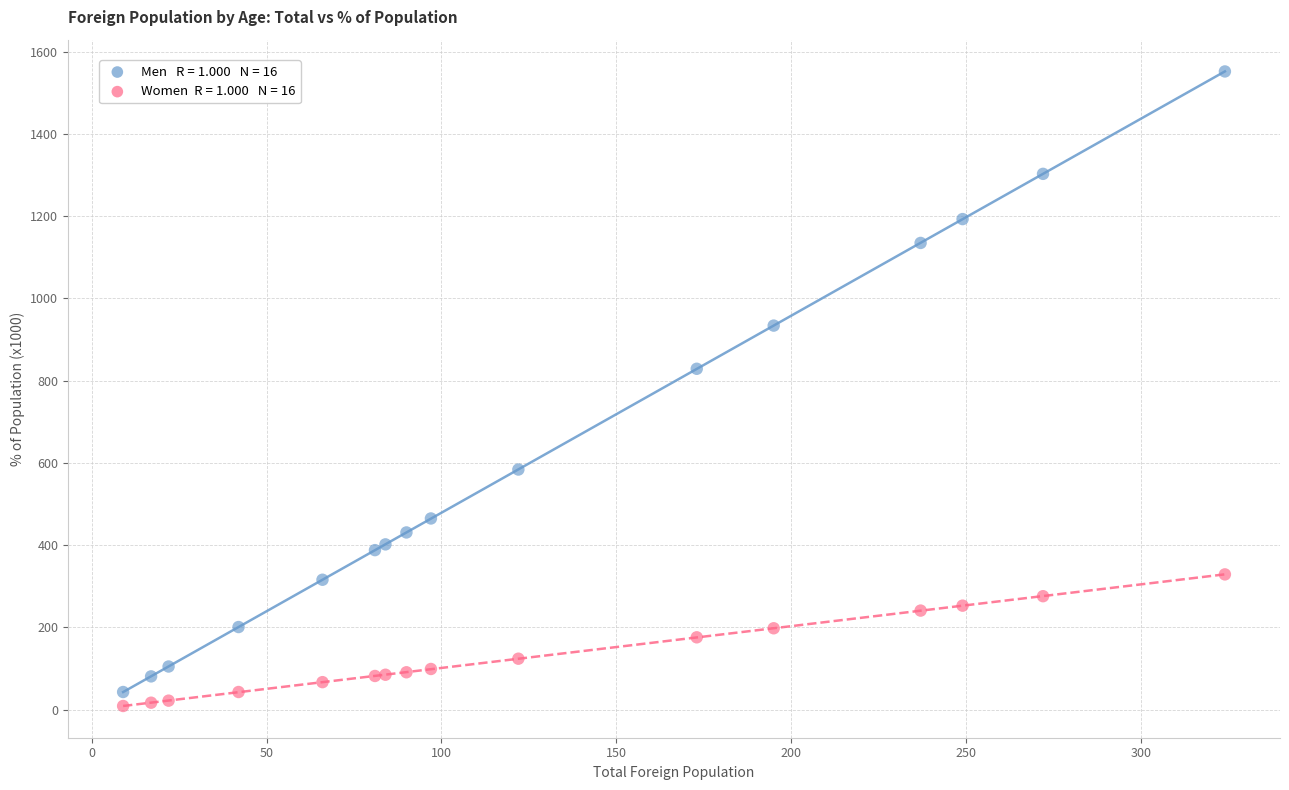

Across all series, what Y value is closest to 780?

829